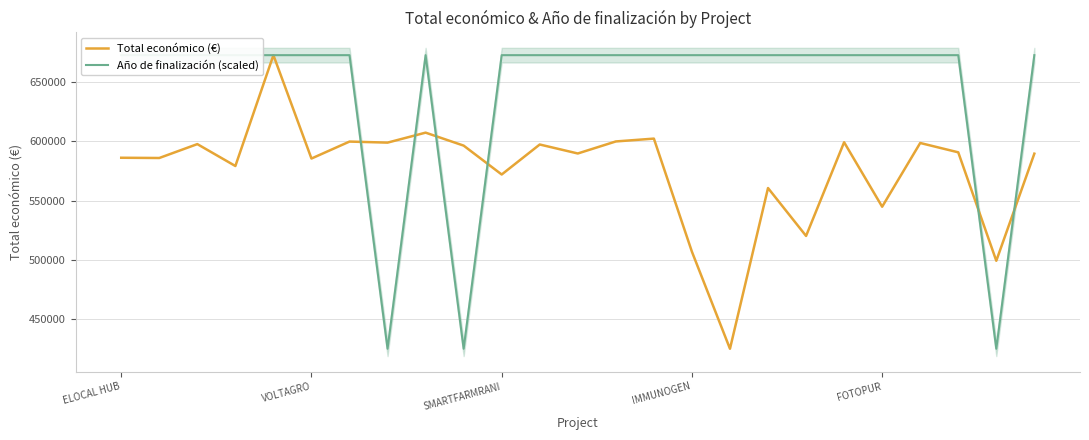

What is the value of the Año de finalización (scaled) point at the 22nd from the left?

672807.0